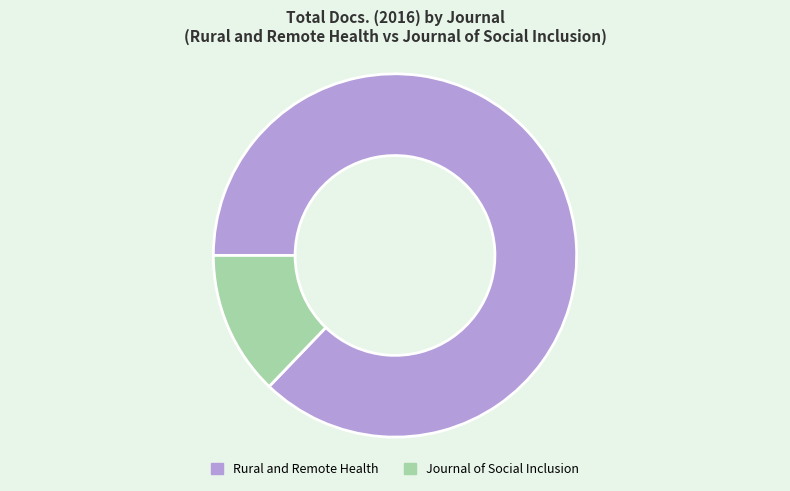

Do Rural and Remote Health and Journal of Social Inclusion together represent more than half of the pie?

Yes